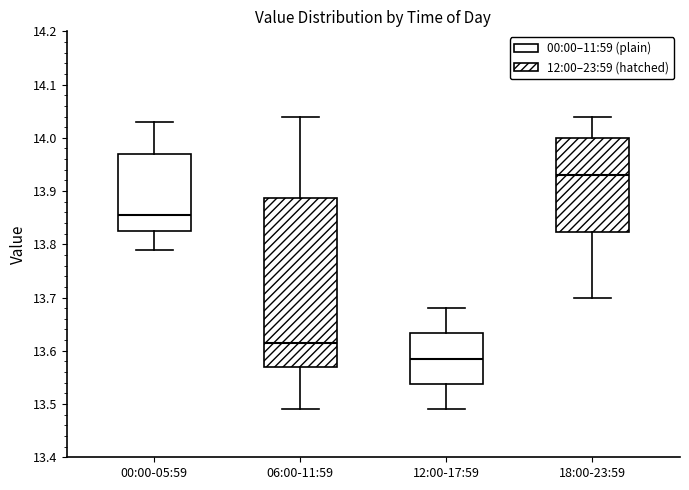

Comparing the boxes themselves (not the whiskers), which one is the tallest?

06:00-11:59